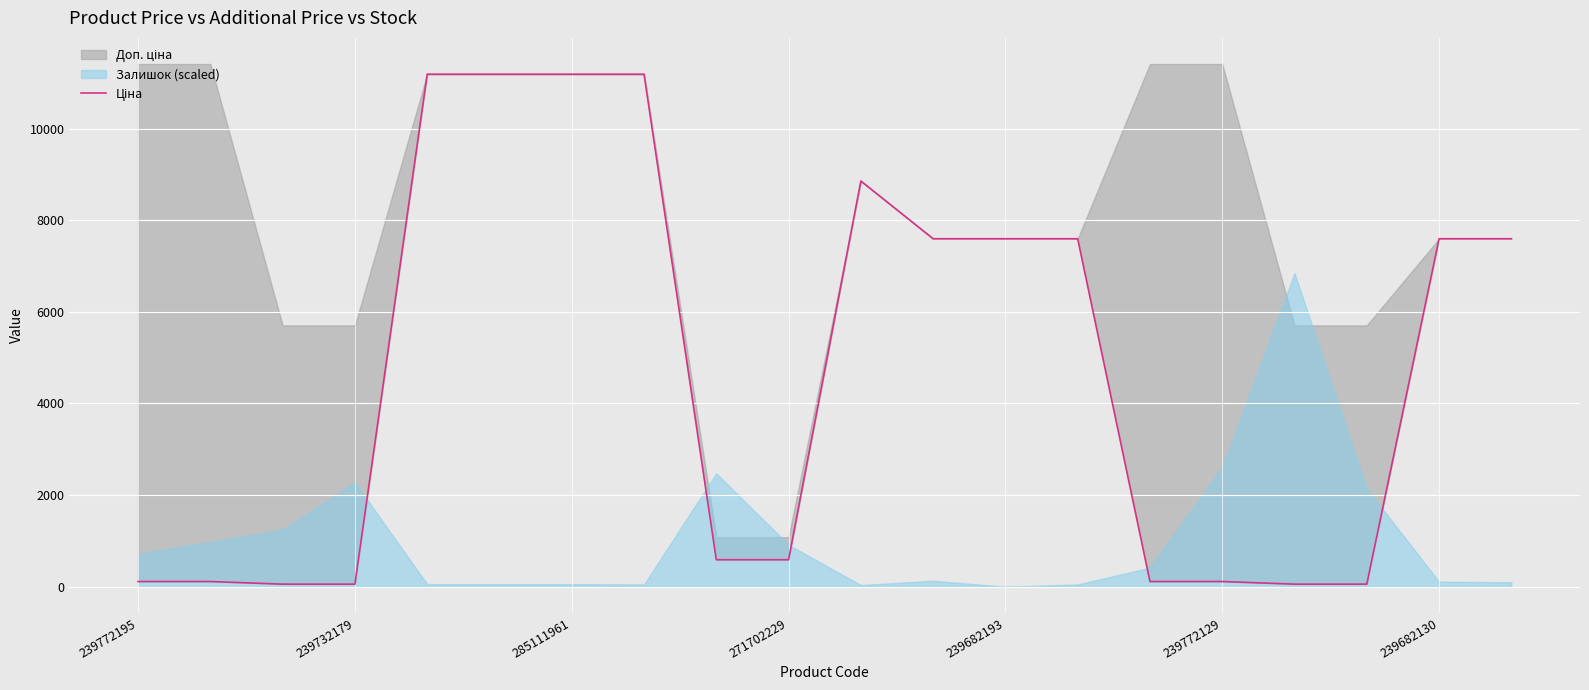

What is the label of the 17th point from the left?

16